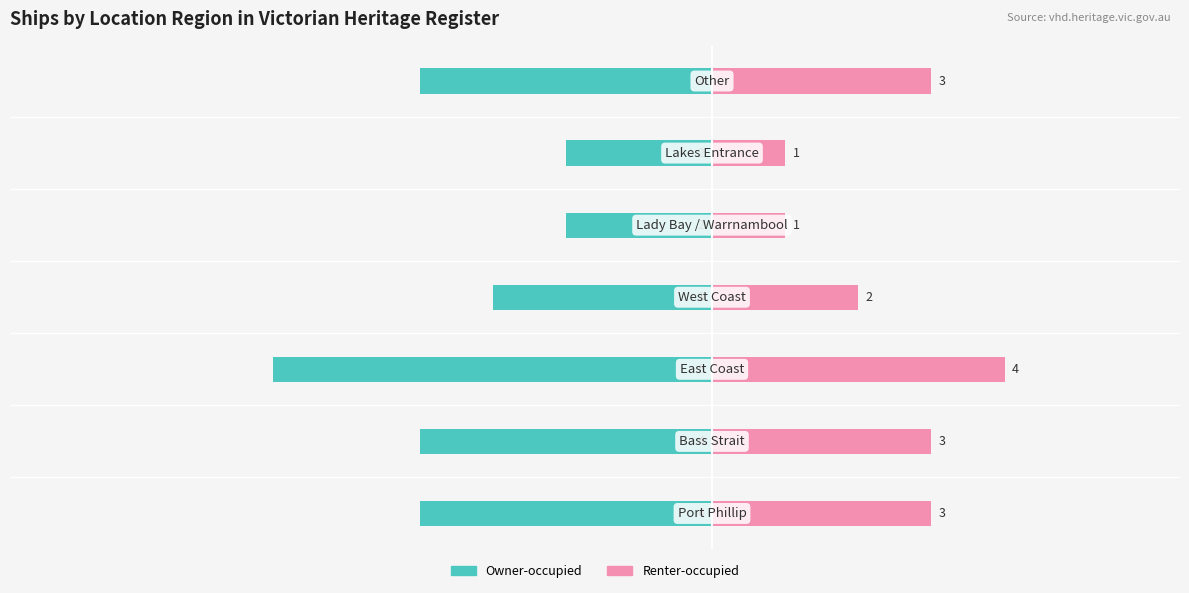

What is the difference between the maximum and minimum values in the Owner-occupied series?

4